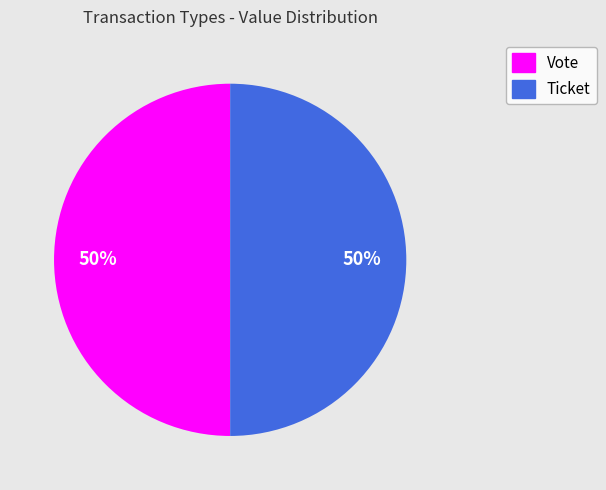

To the nearest percent, what percentage of the pie is Vote?

50%